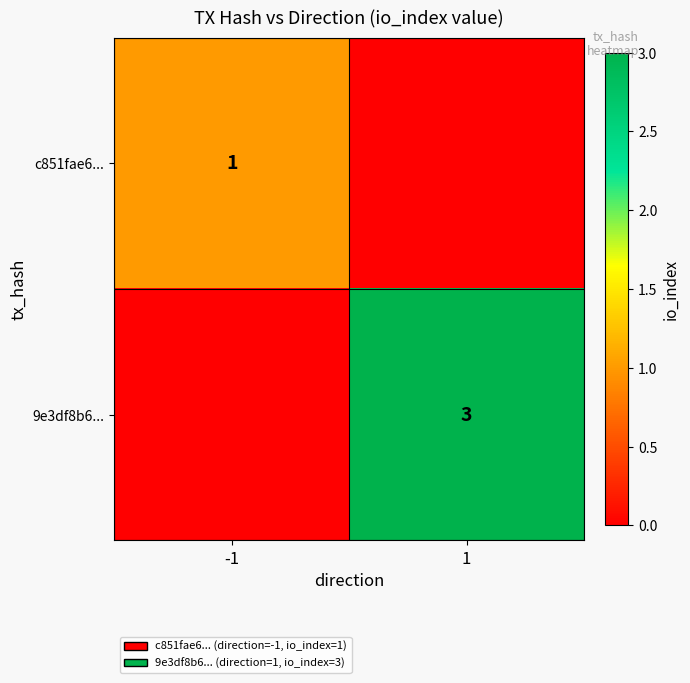

The value of 9e3df8b6... at 1 is 5. True or false?

False